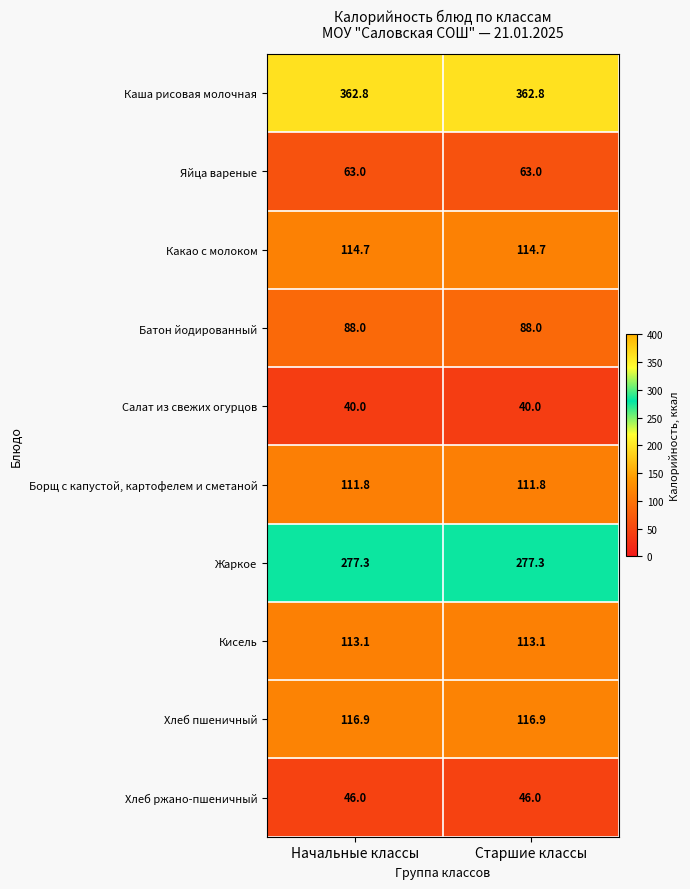

What is the total value across all series at Старшие классы?

1333.6